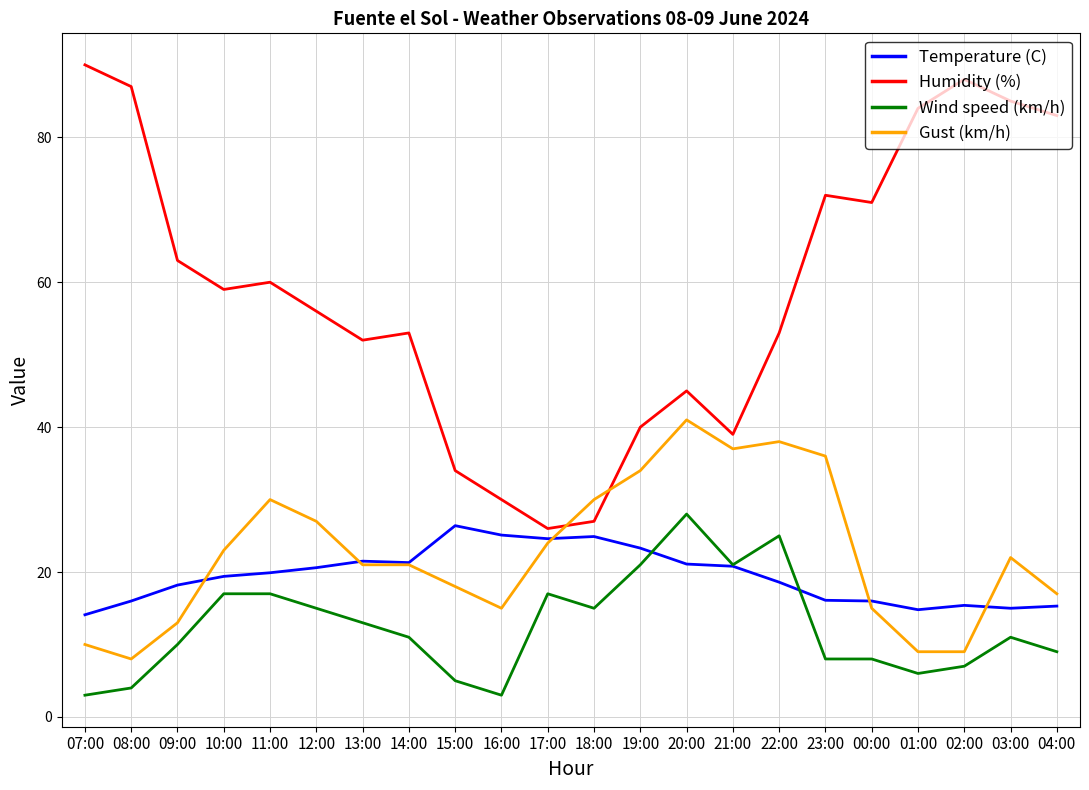

Does the chart display data point markers on the line(s)?

No